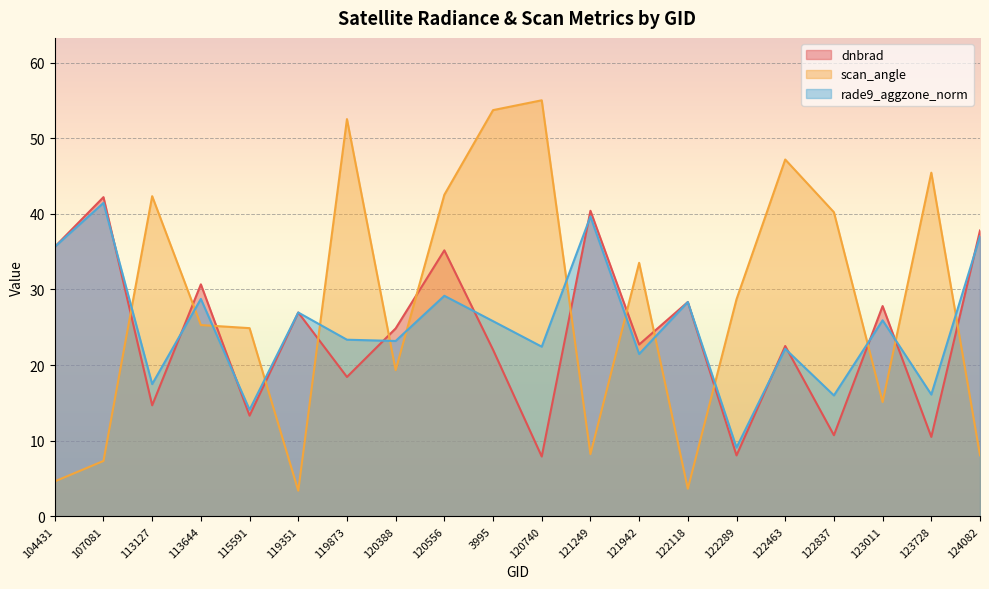

How many categories are shown in the chart?

20